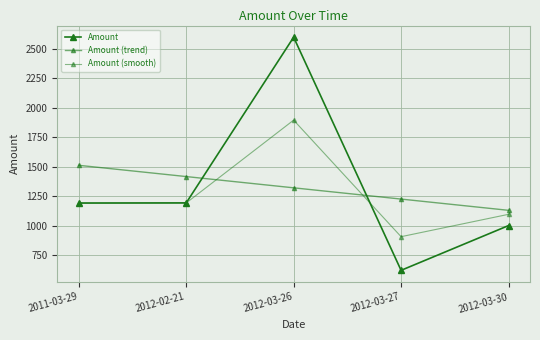

How many times do Amount and Amount (trend) cross each other?

2